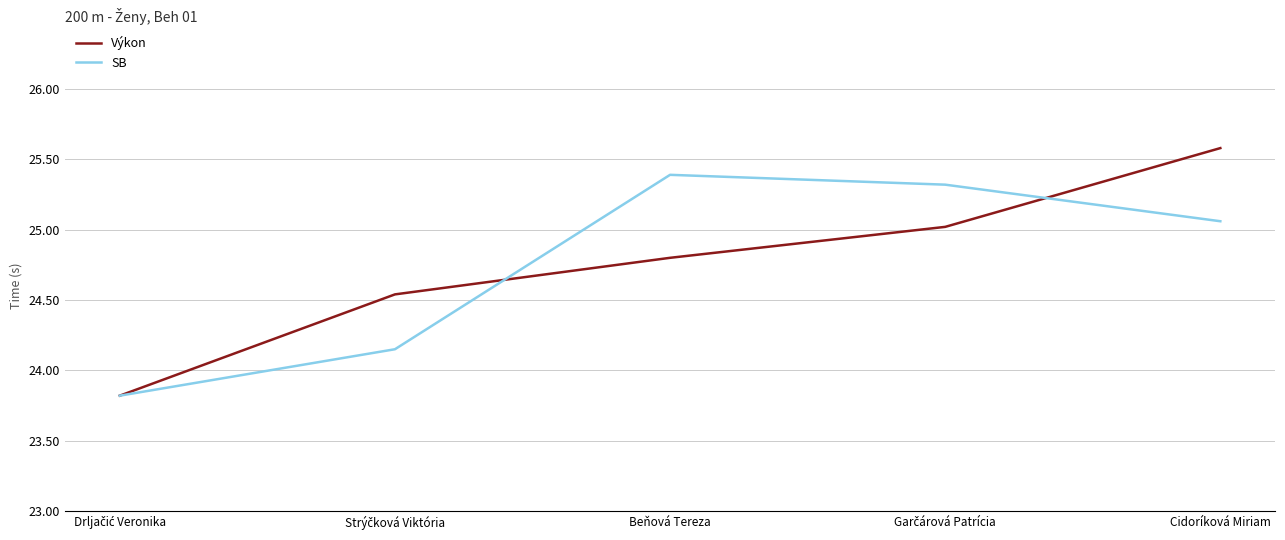

Is it true that Výkon equals 24.8 at Beňová Tereza?

True